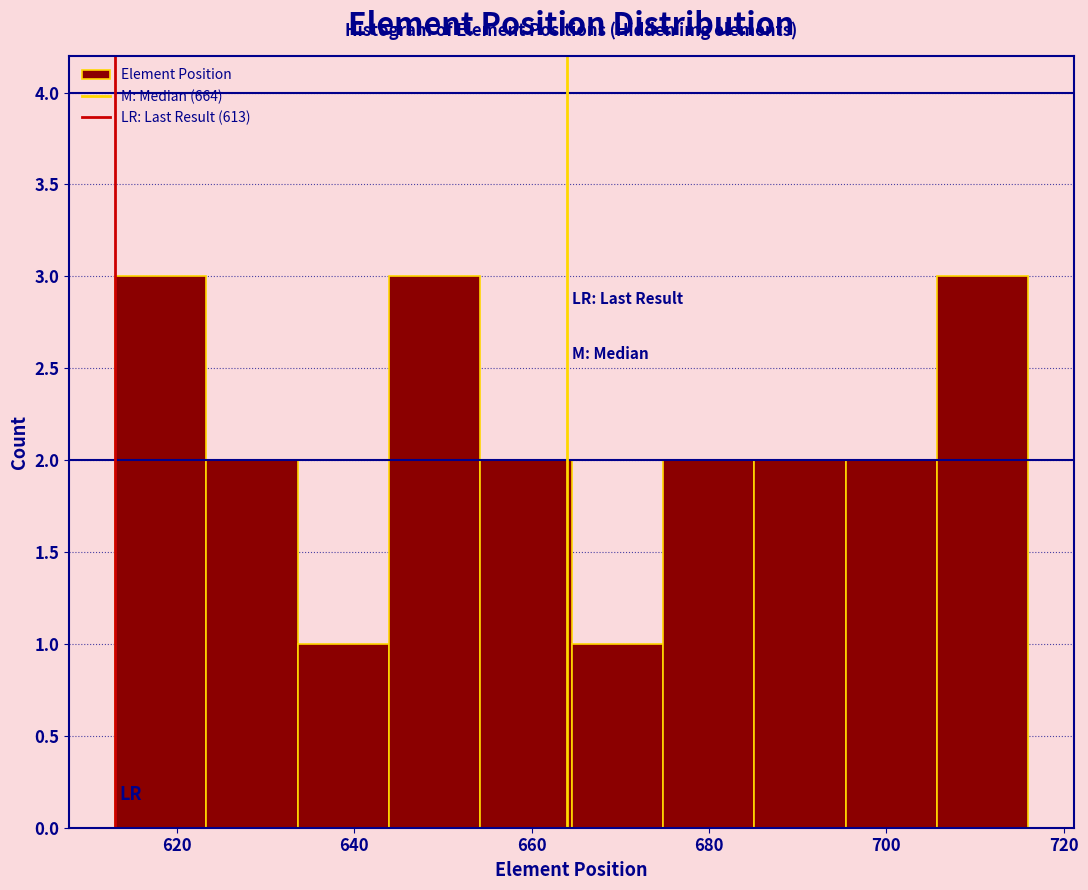

How tall is the bar that spans 696 to 706 on the x-axis? Neither the bar edges nor the heights are printed on the chart, so give them approximately, as read against the axes.

2